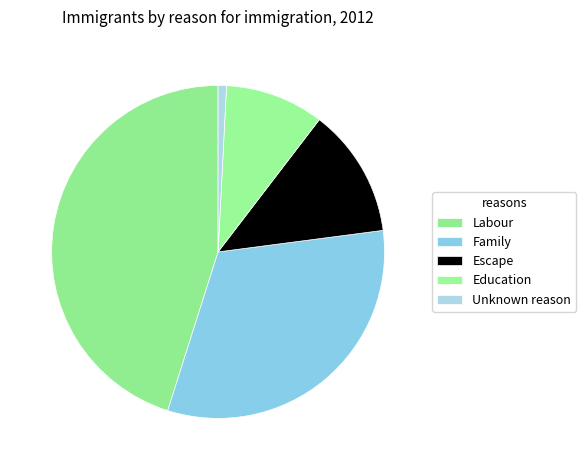

How many segments does this pie chart have?

5